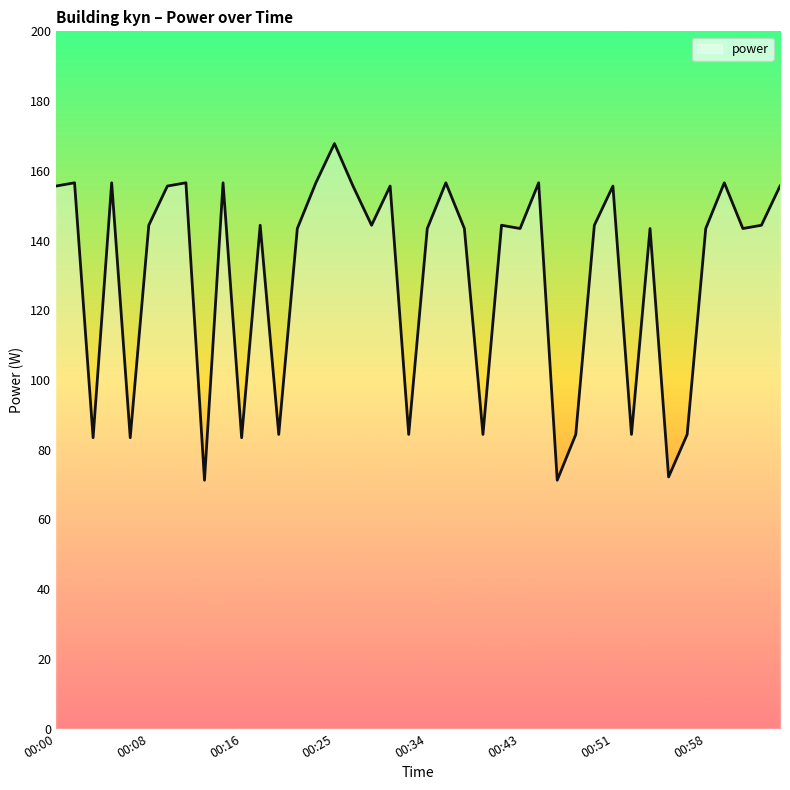

Count the number of categories in the chart.

40